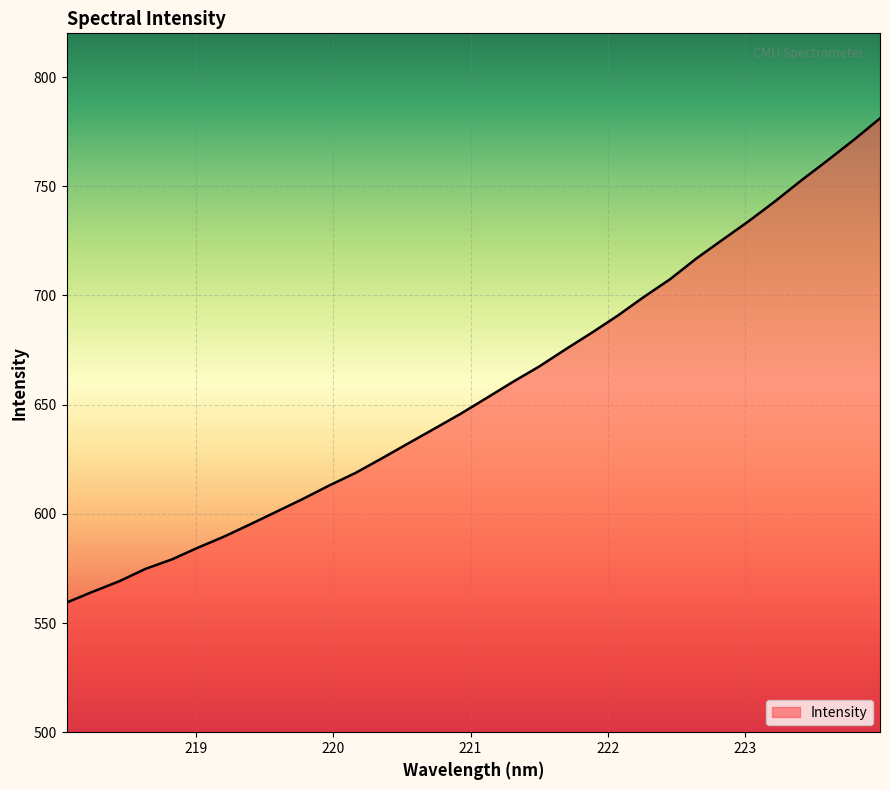

What is the greatest value displayed?

781.1